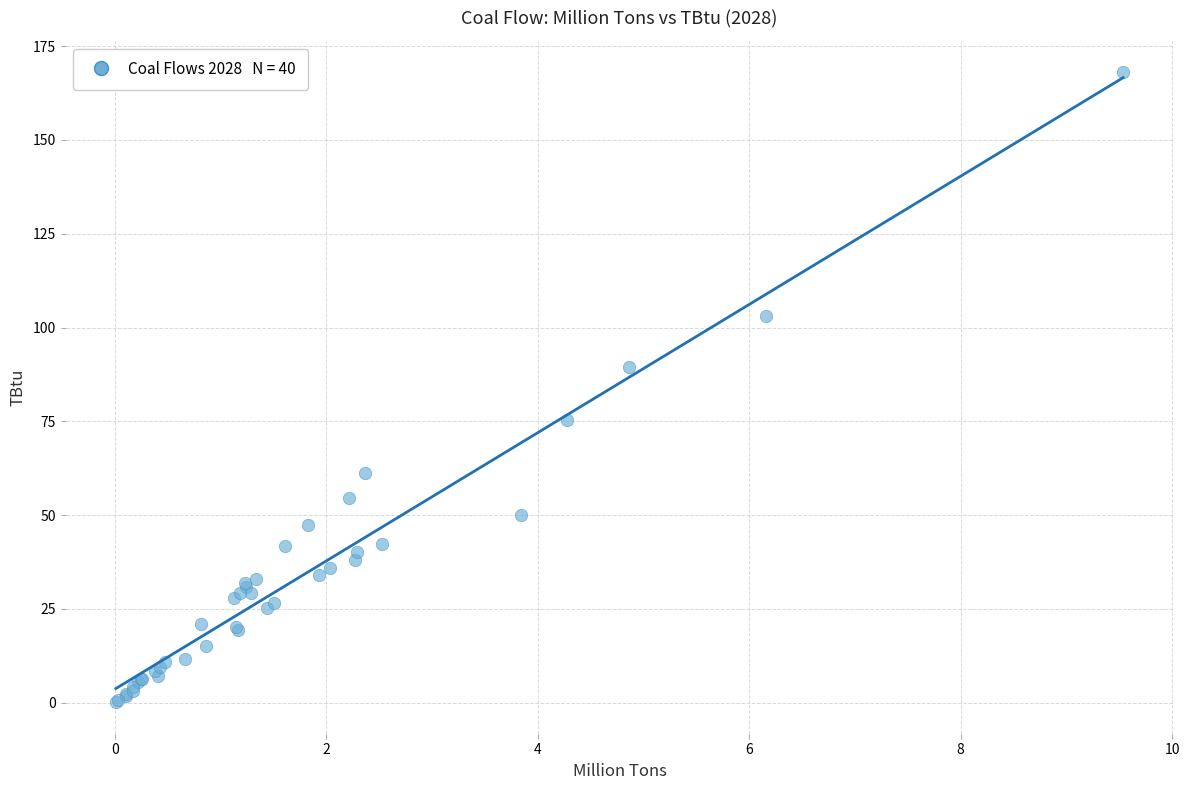

What Y value in the scatter plot is closest to 84?

89.4